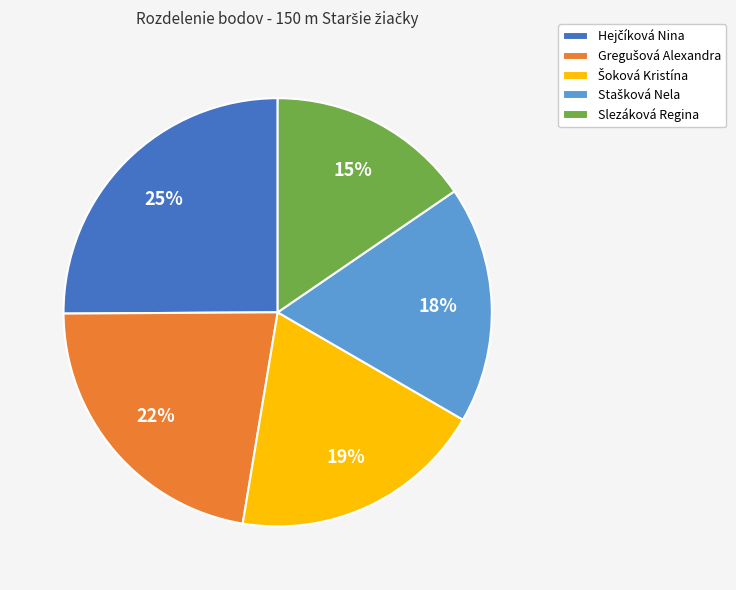

Is it true that Slezáková Regina is 4% of the pie?

False